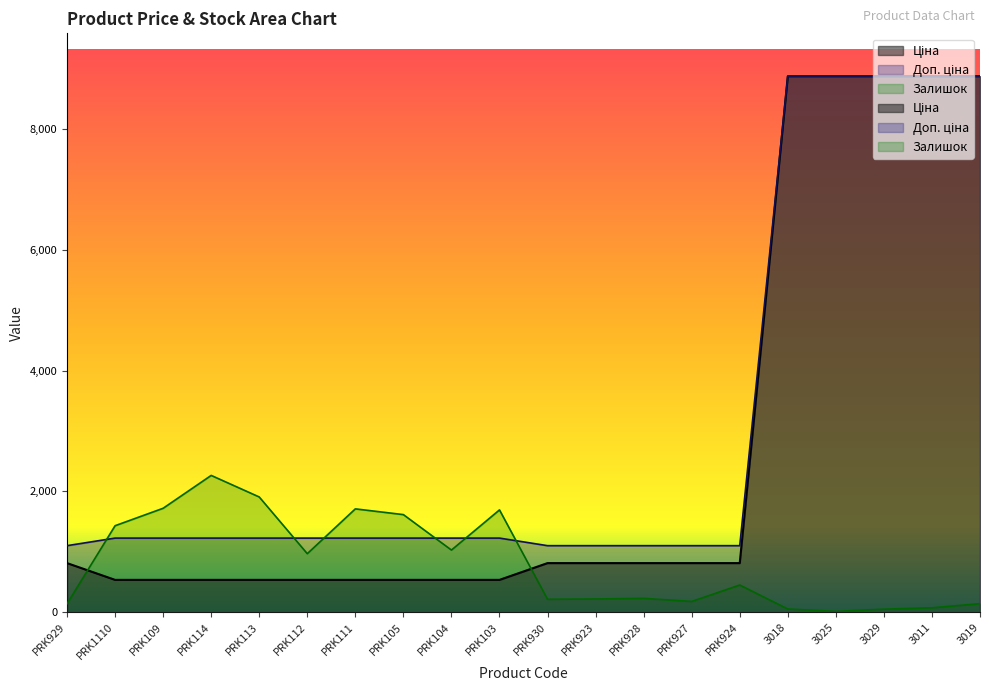

What are all the series names shown in the legend?

Ціна, Доп. ціна, Залишок